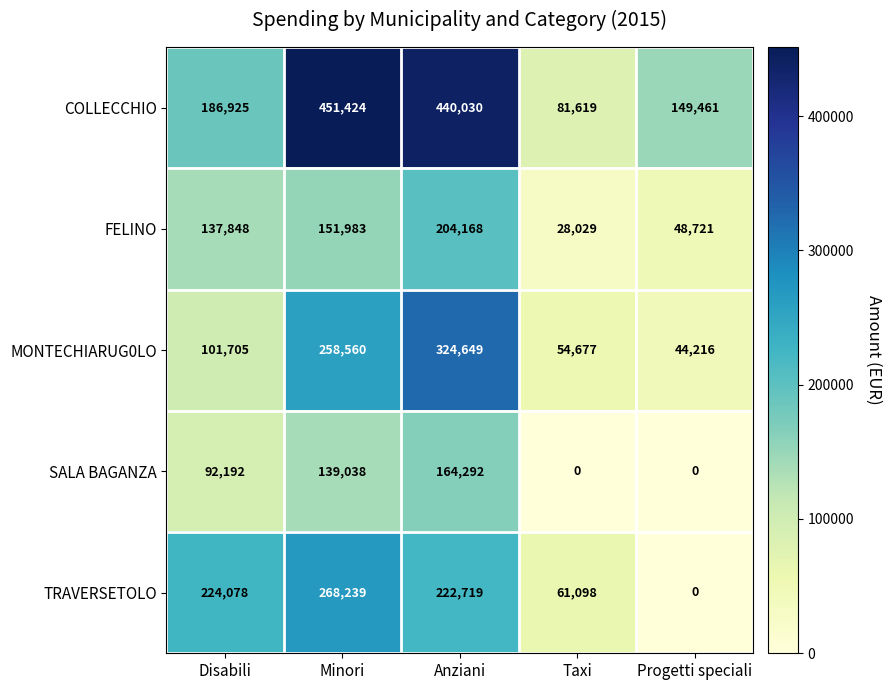

Rank the series by their maximum value, from highest to lowest.

COLLECCHIO, MONTECHIARUG0LO, TRAVERSETOLO, FELINO, SALA BAGANZA